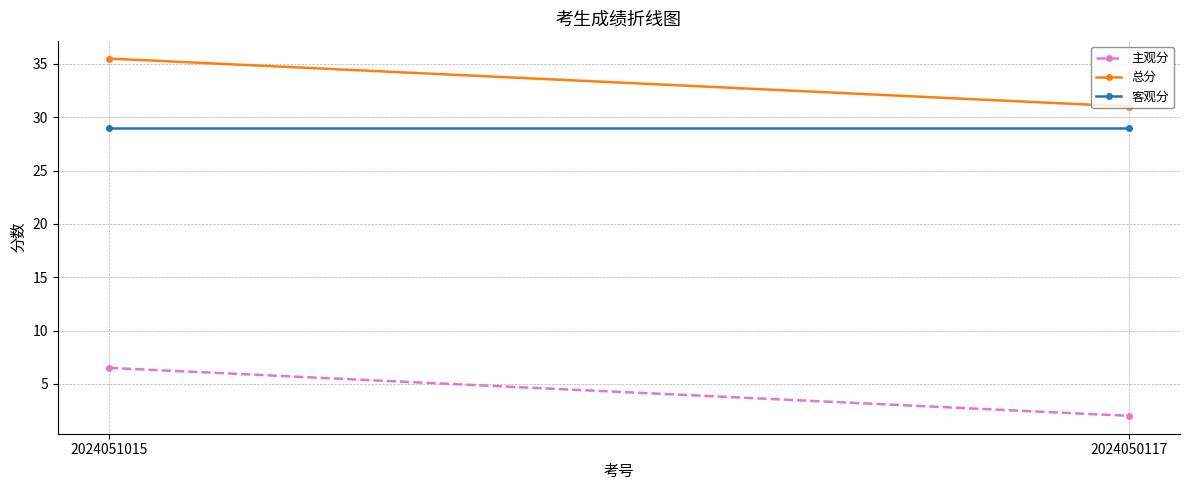

What is the sum of all 主观分 values?

8.5